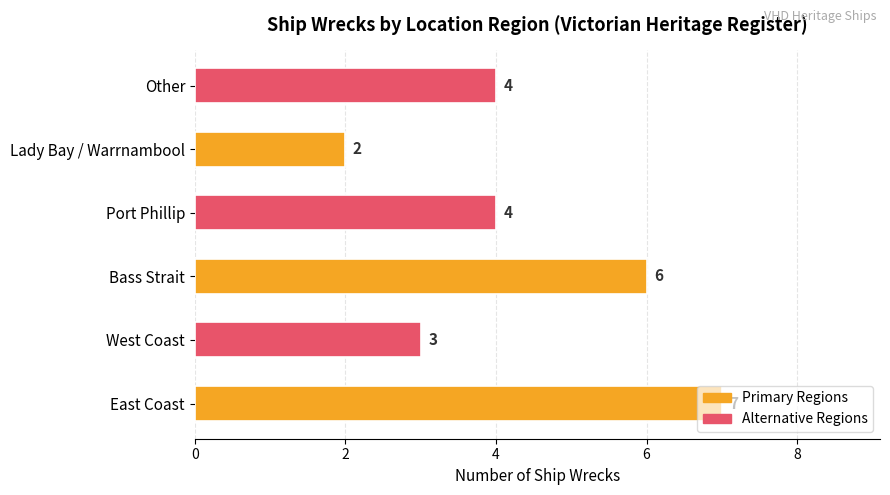

Read the value at Port Phillip.

4